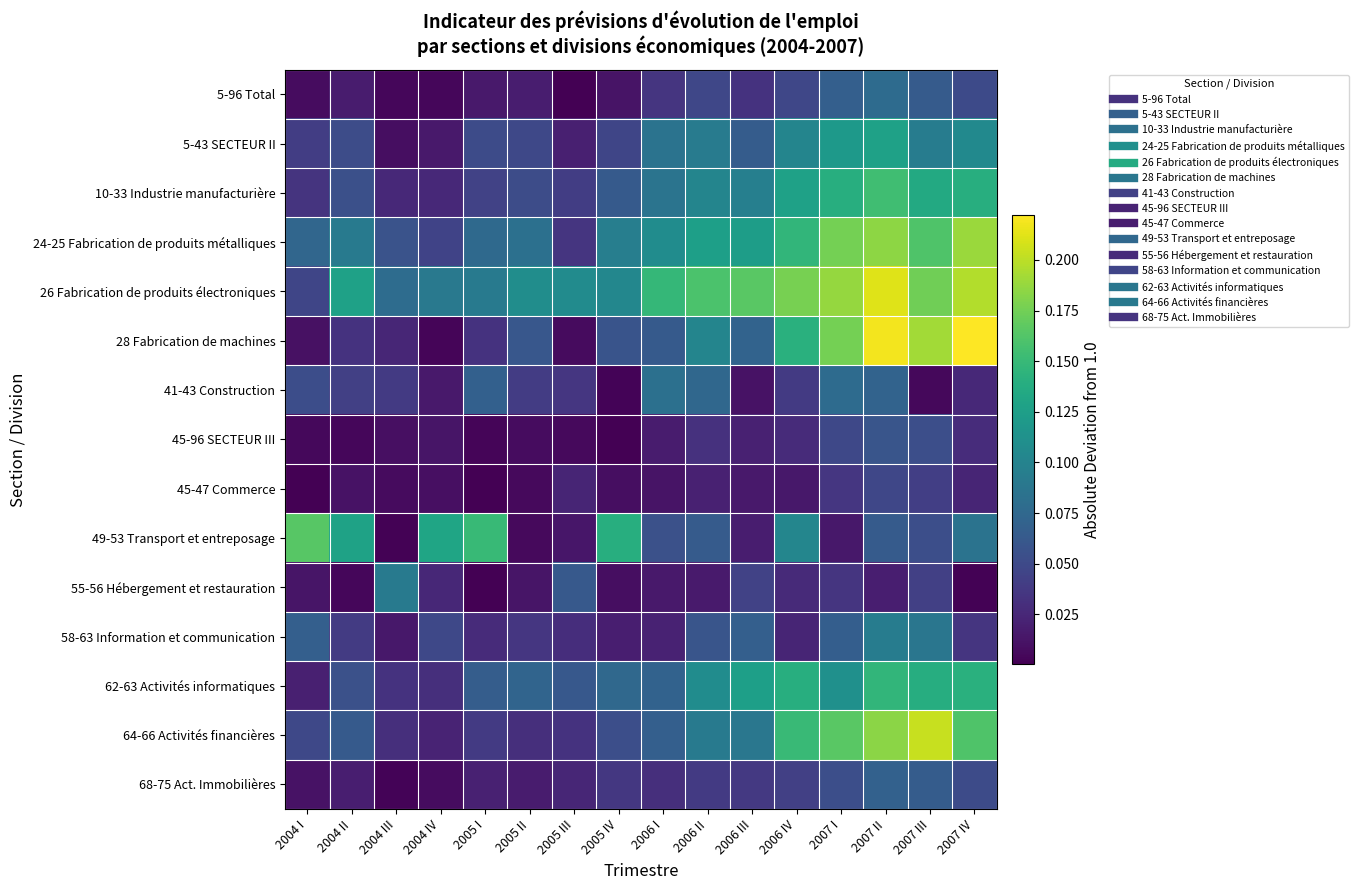

Which series has the widest spread of values?

28 Fabrication de machines